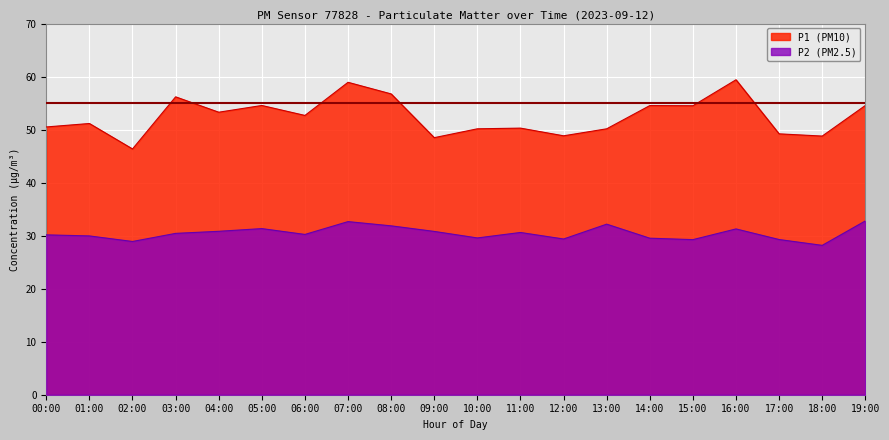

What position from the right is 01:00?

19